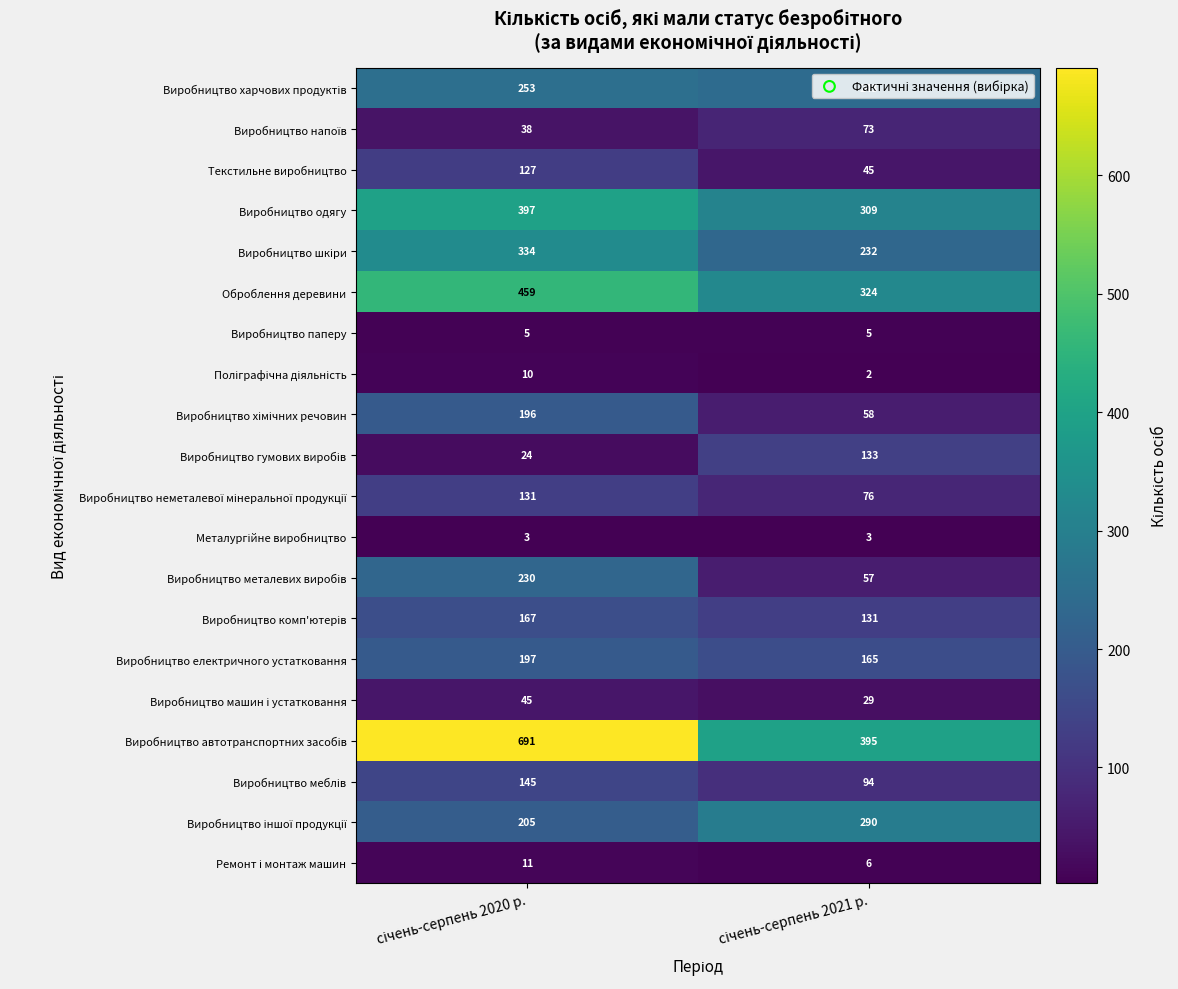

What is the maximum value for Виробництво одягу?

397